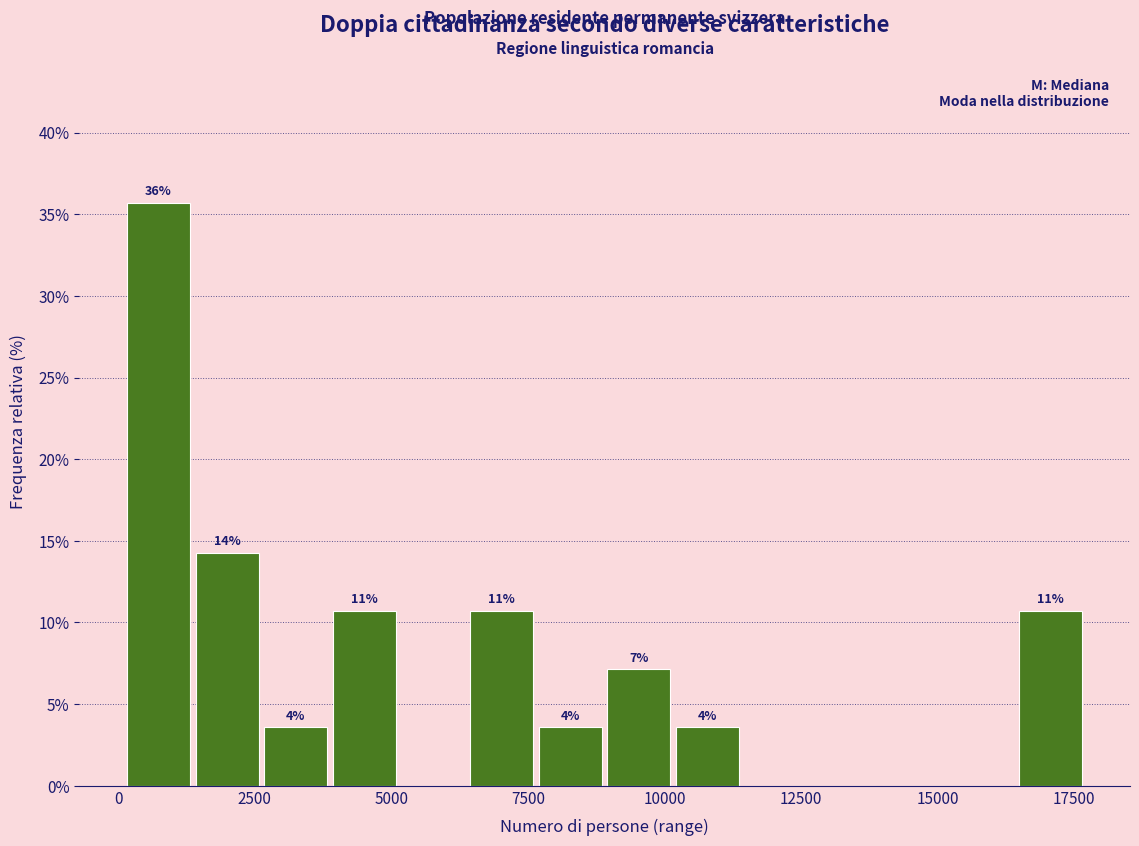

Around what value on the x-axis is the tallest bar? Give the approximate position of its centre, as read against the axis.

500